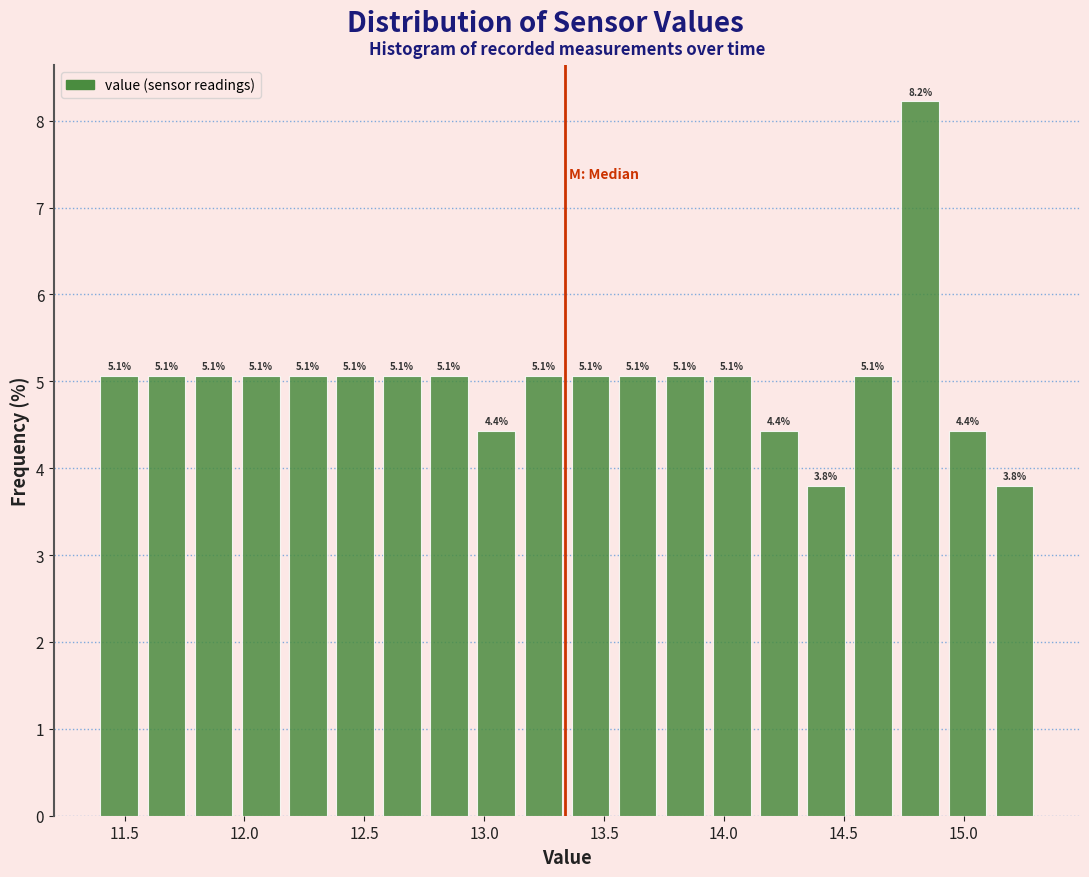

Read against the x-axis, roughly where is the centre of the tallest bar?

14.80